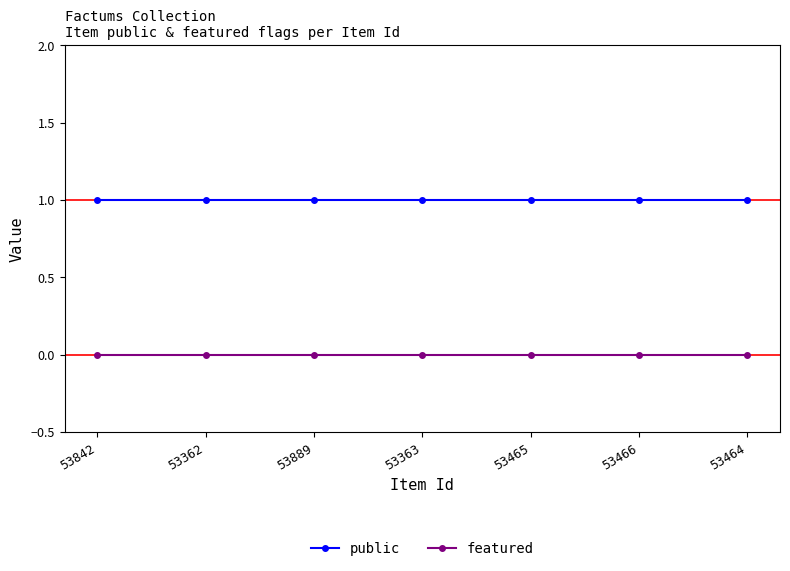

Is the value of public at 53889 greater than the value of featured at 53842?

Yes